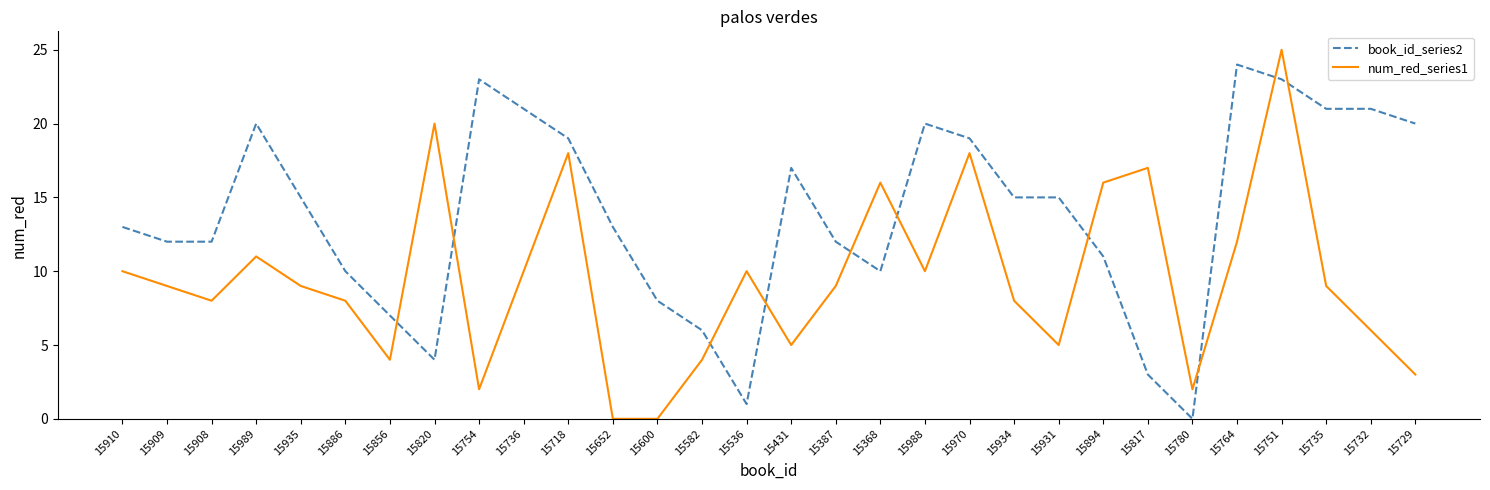

At which category is the sum across all series the highest?

15751